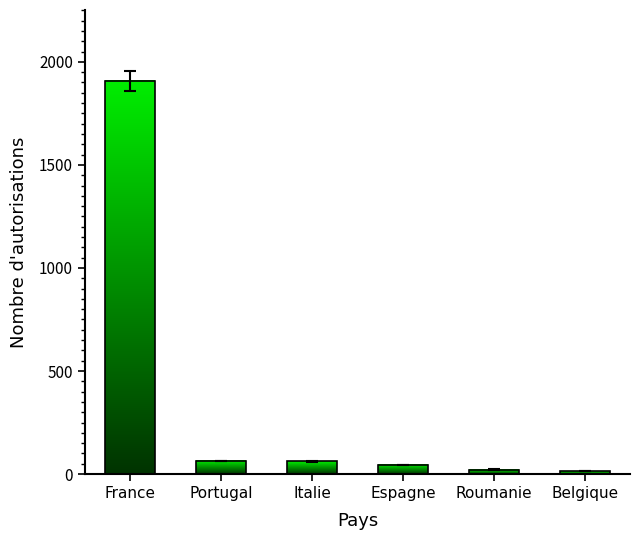

What is the value of the 6th bar from the left?

12.7